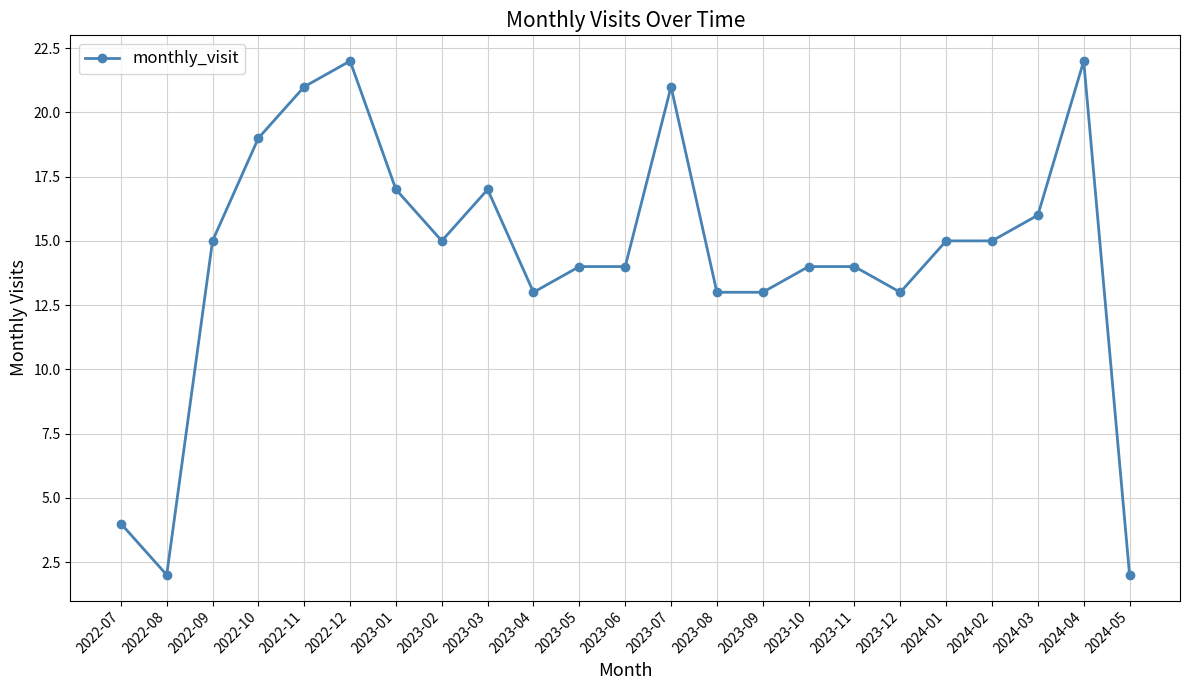

What is the difference between the second highest and second lowest values?

20